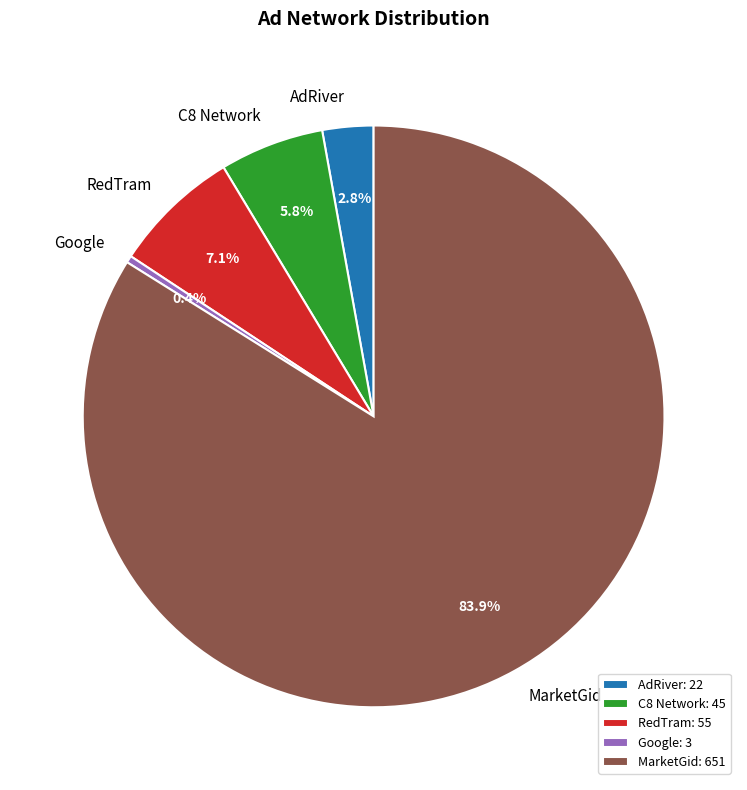

Is it true that Google is 14% of the pie?

False